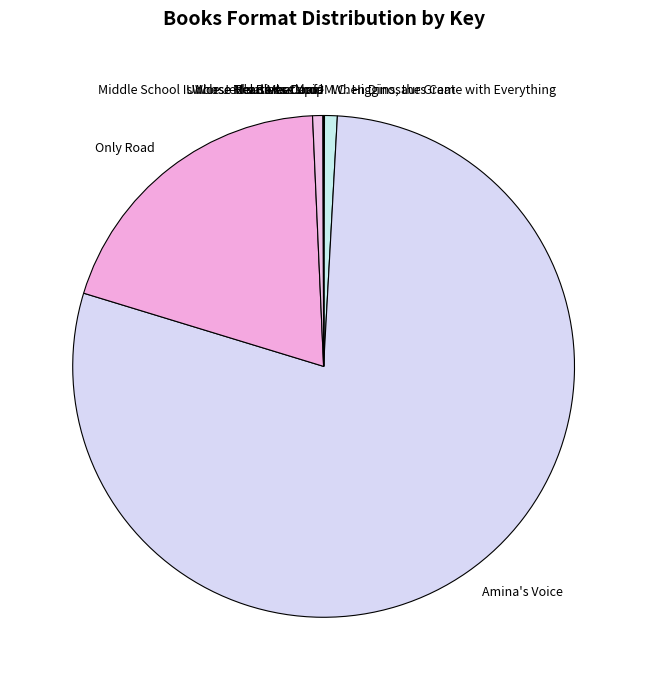

Is it true that Amina's Voice is 64% of the pie?

False